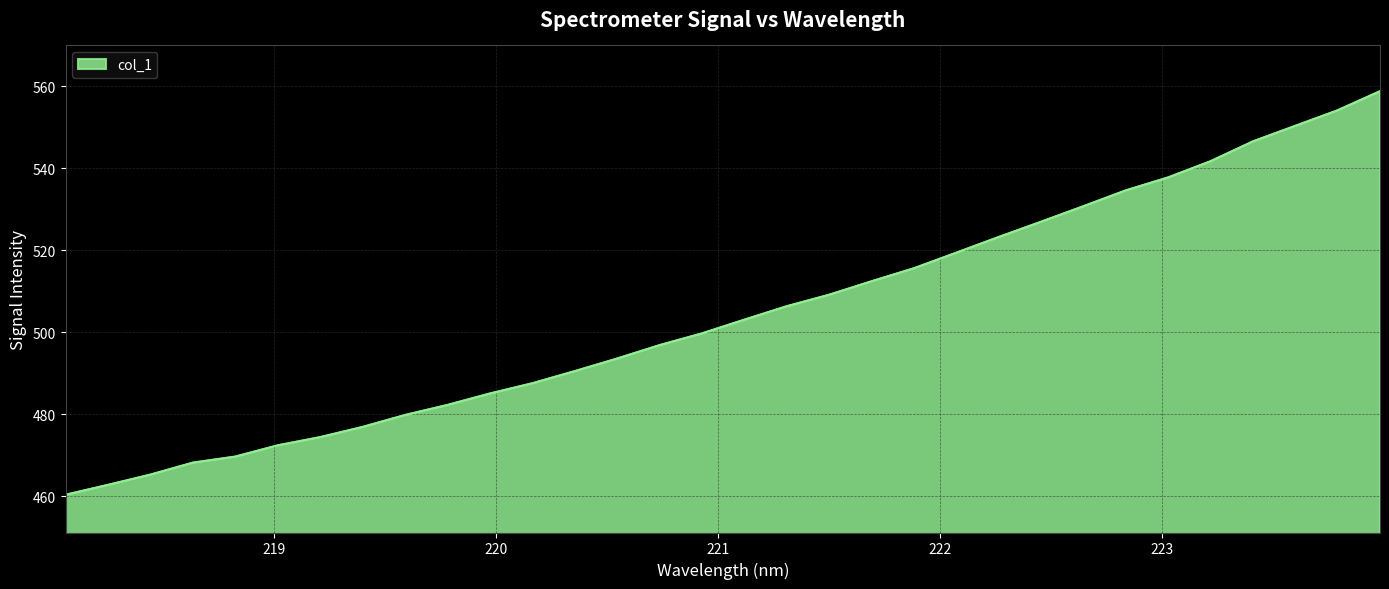

What is the difference between the maximum and minimum values?

98.5